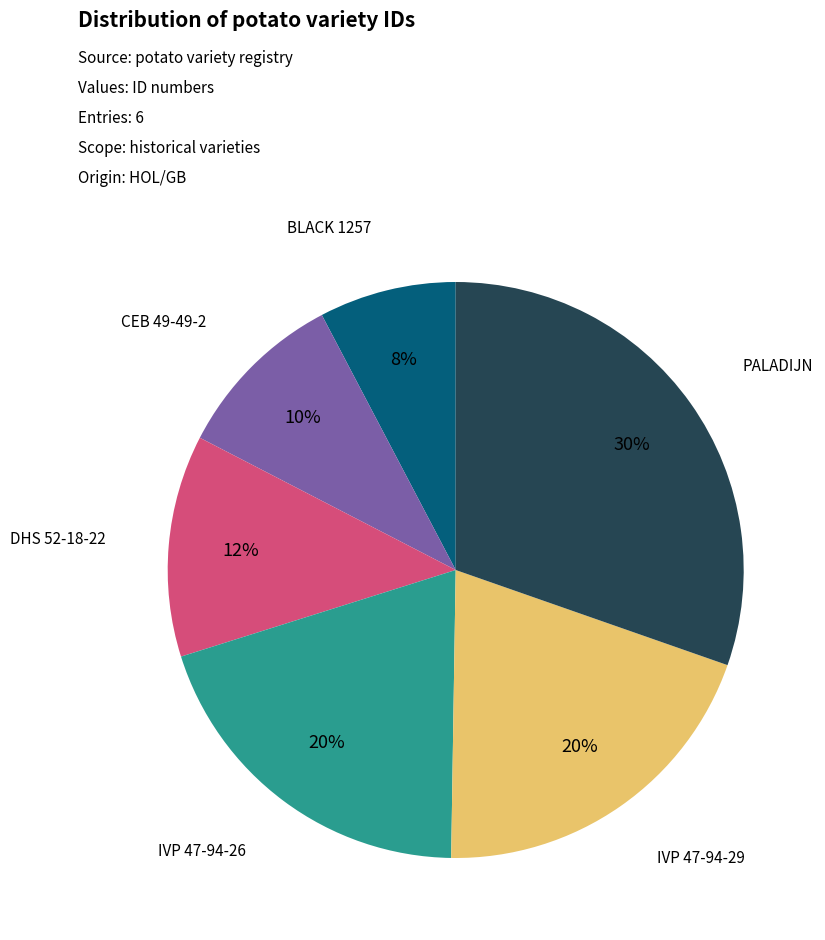

Does any single category account for the majority?

No